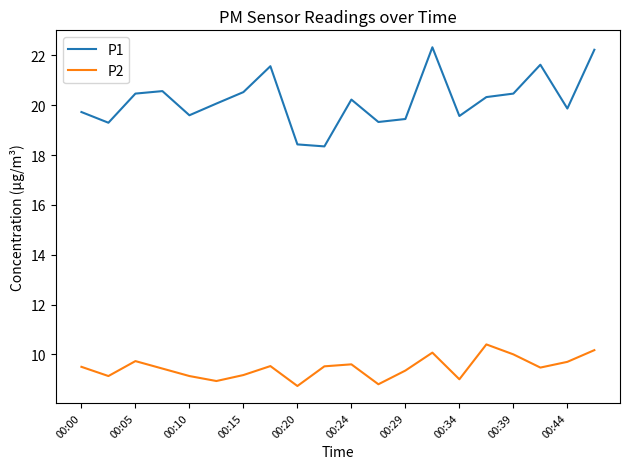

True or false: P1 and P2 cross at least once.

False